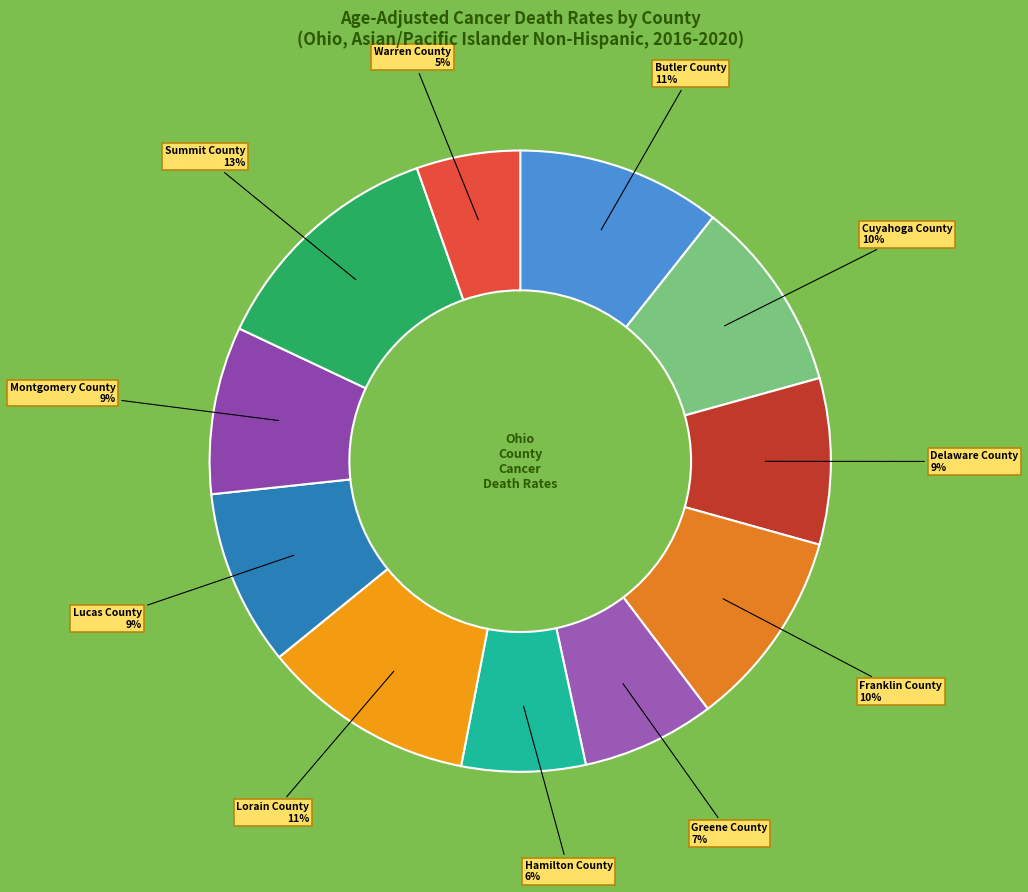

Does Warren County account for over 50% of the chart?

No